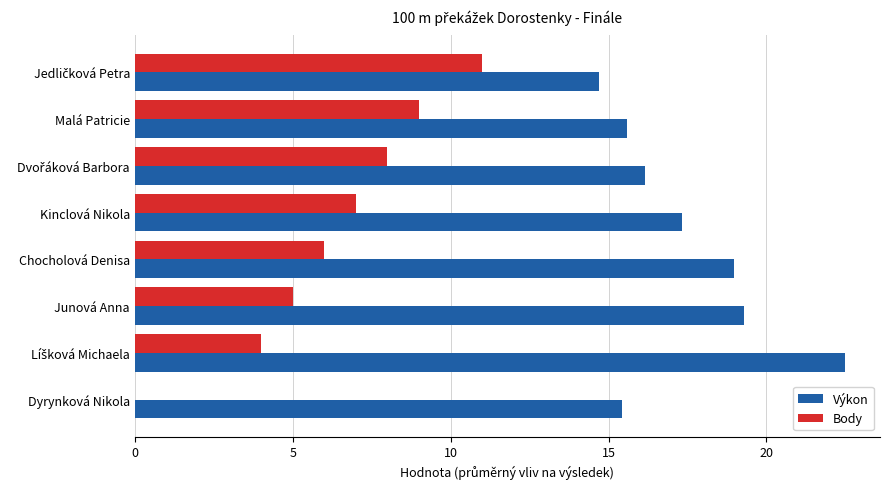

How many data points in Výkon are above 17?

4